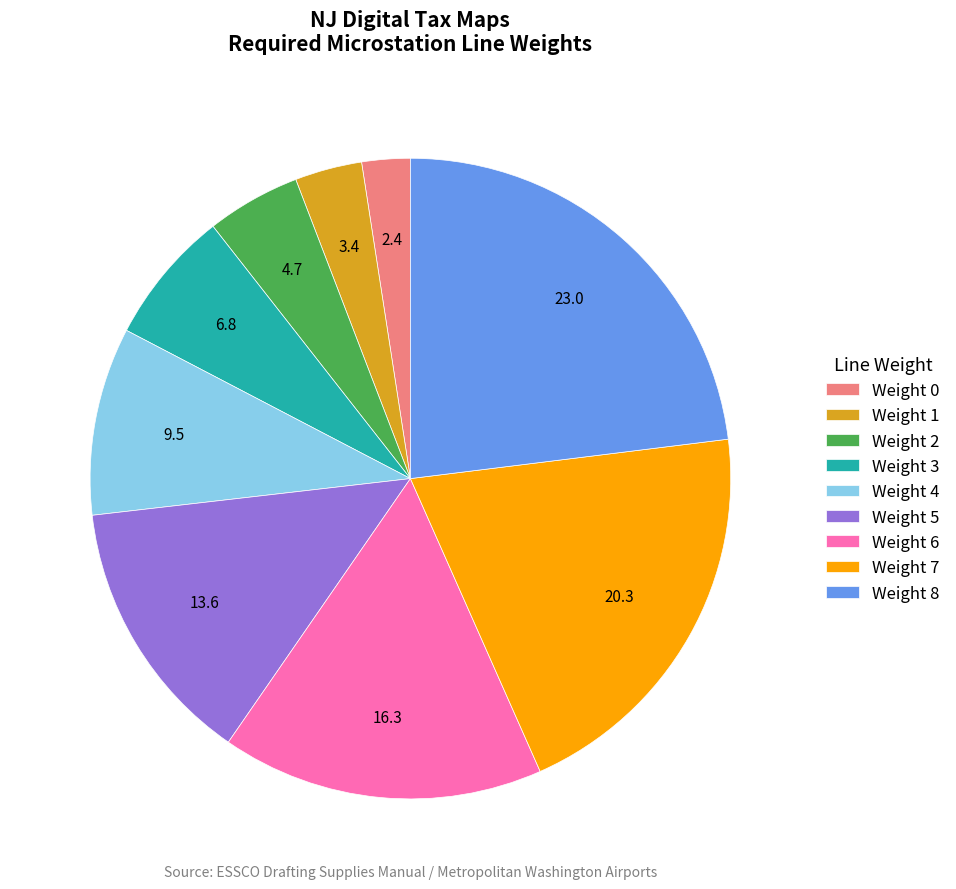

Is there a majority slice in this chart?

No